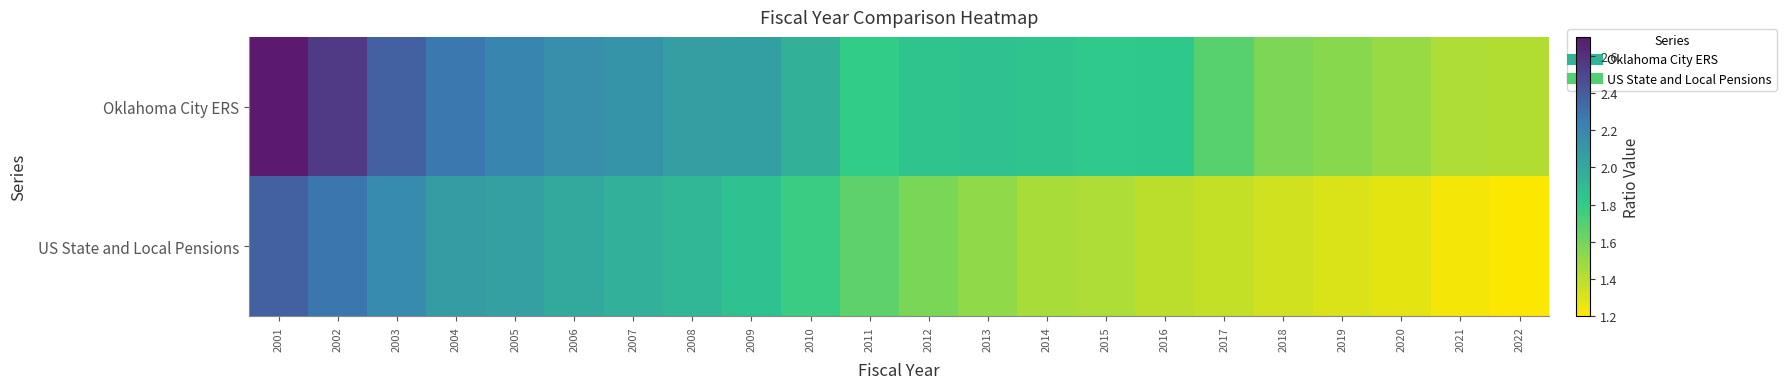

Between 2022 and 2006, which is larger?

2006